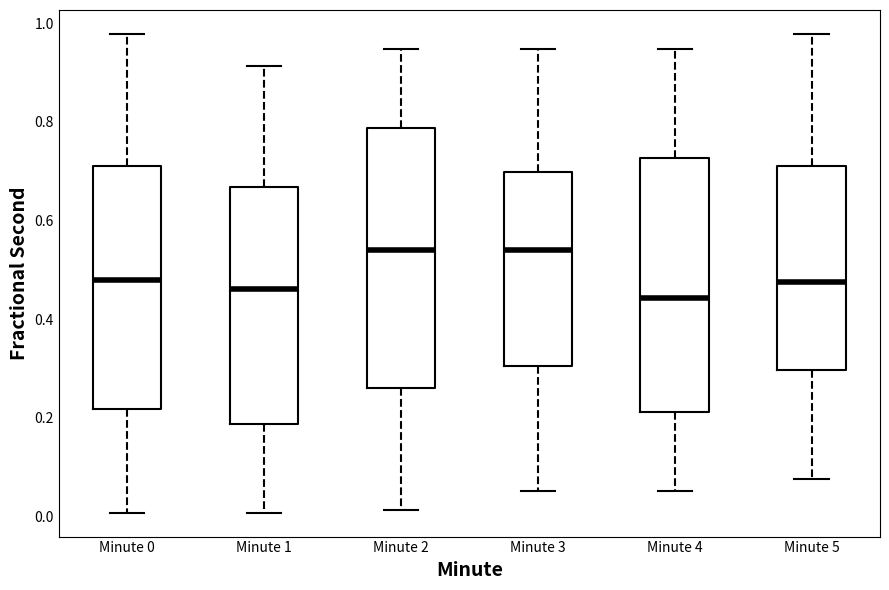

Reading left to right, transcribe this box plot: for each box, give where its median line is, the range the box spans, and where its two whiskers end, as read against the y-axis. The values are not printed on the chart, so give them approximately, as read against the axis.

Minute 0: median 0.48, box 0.22 to 0.70, whiskers 0.00 to 0.98
Minute 1: median 0.46, box 0.18 to 0.66, whiskers 0.00 to 0.92
Minute 2: median 0.54, box 0.26 to 0.78, whiskers 0.02 to 0.94
Minute 3: median 0.54, box 0.30 to 0.70, whiskers 0.06 to 0.94
Minute 4: median 0.44, box 0.22 to 0.72, whiskers 0.06 to 0.94
Minute 5: median 0.48, box 0.30 to 0.70, whiskers 0.08 to 0.98